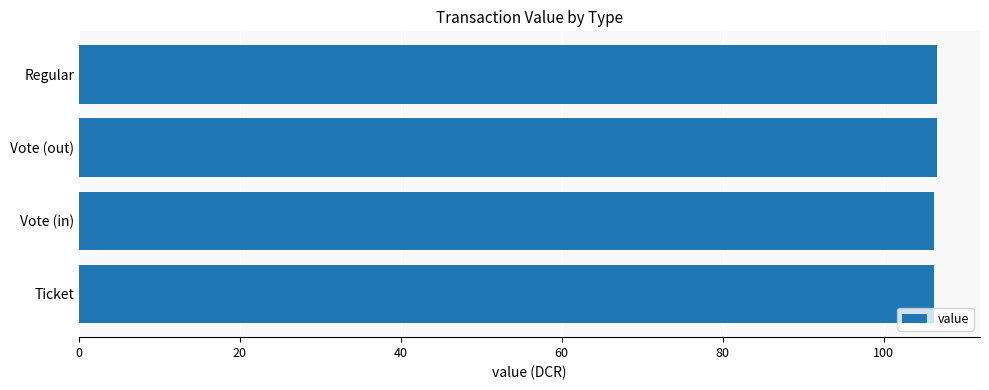

What is the average value?

106.5